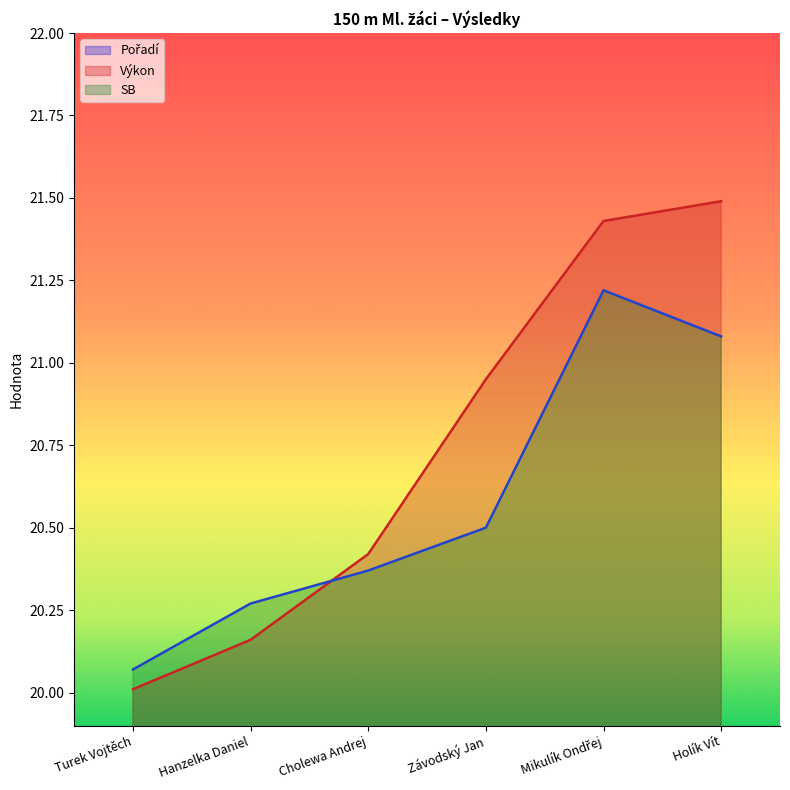

What is the sum of all Výkon values?

124.5